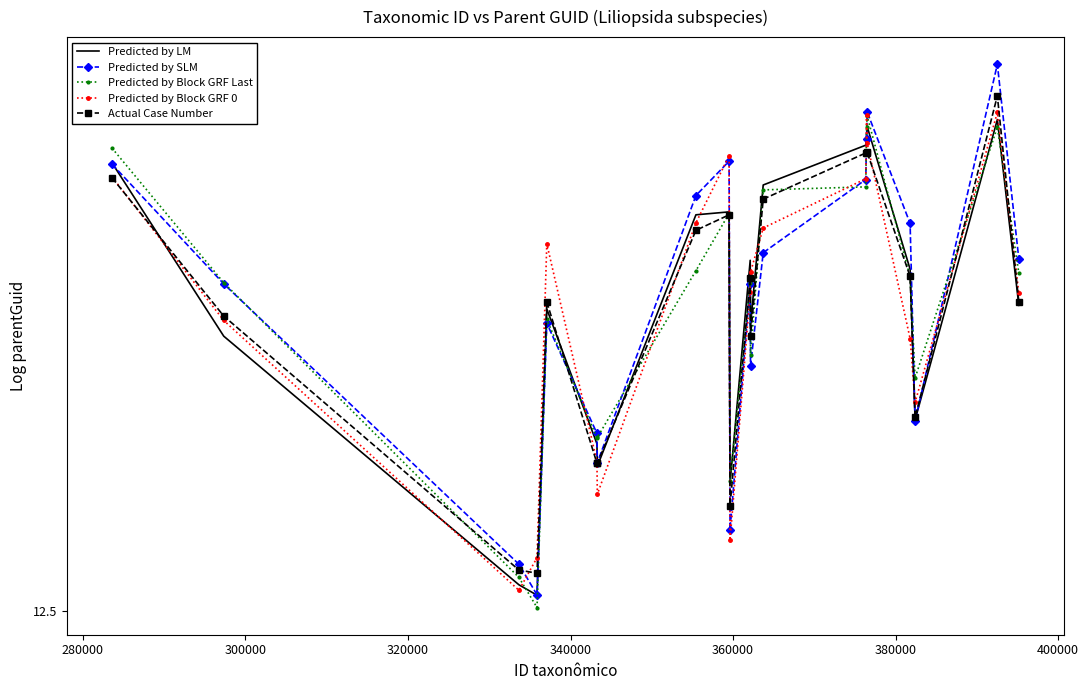

What are all the series names shown in the legend?

Predicted by LM, Predicted by SLM, Predicted by Block GRF Last, Predicted by Block GRF 0, Actual Case Number